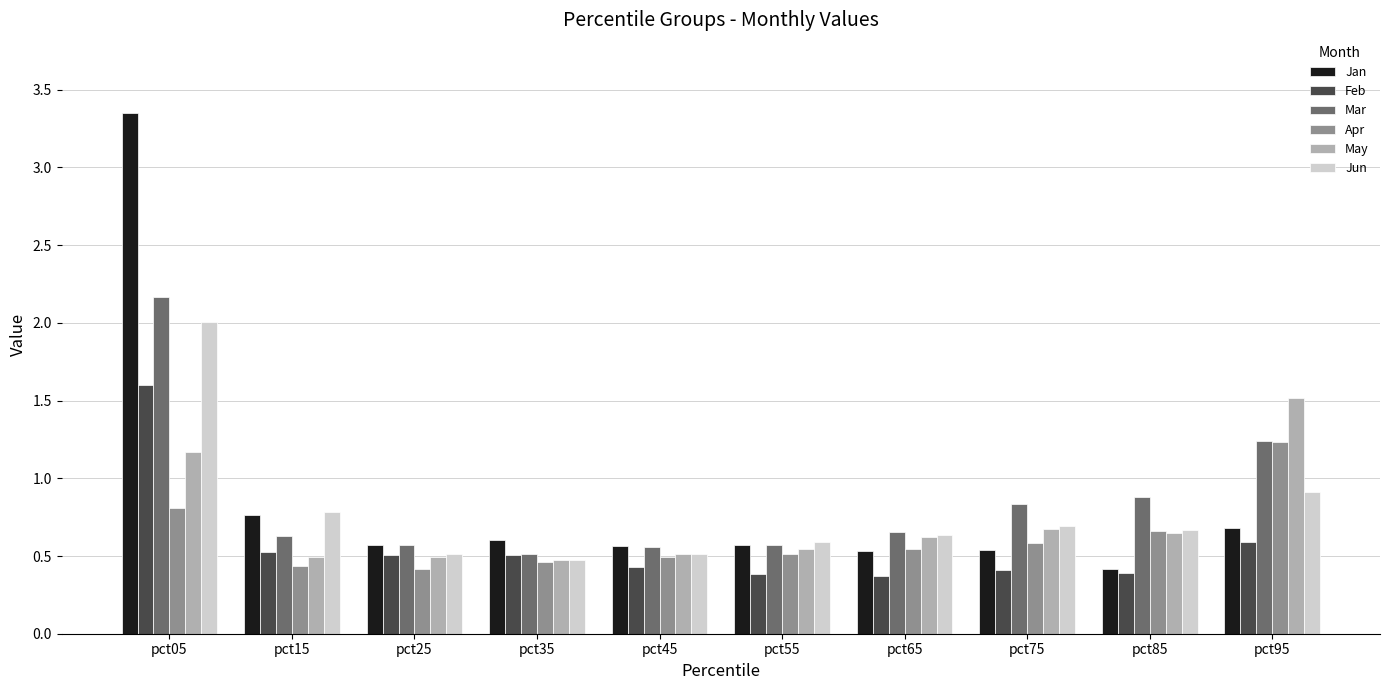

What is the sum of the Mar values at pct85 and pct55?

1.4